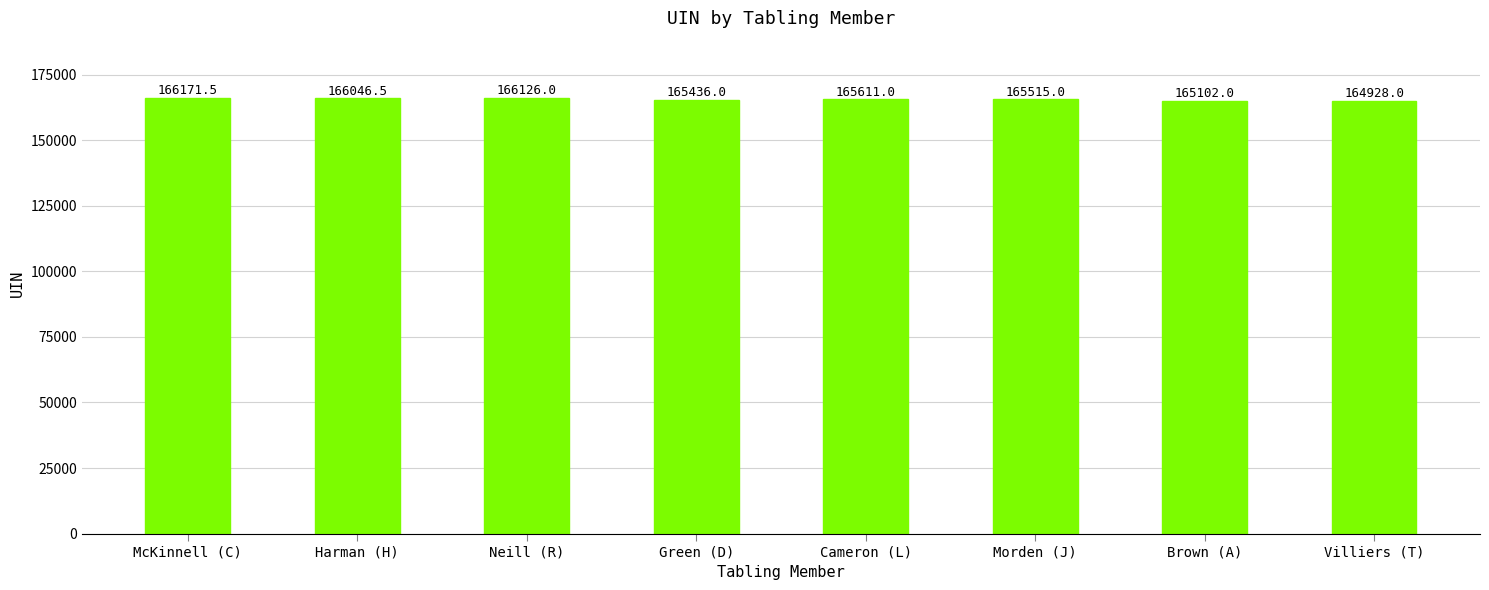

What is the label of the 7th bar from the left?

Brown (A)